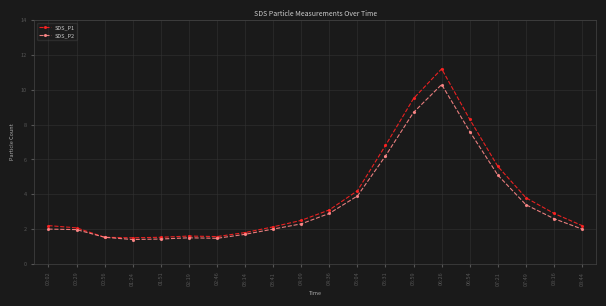

True or false: SDS_P1 has more than 0 interior local peaks.

True